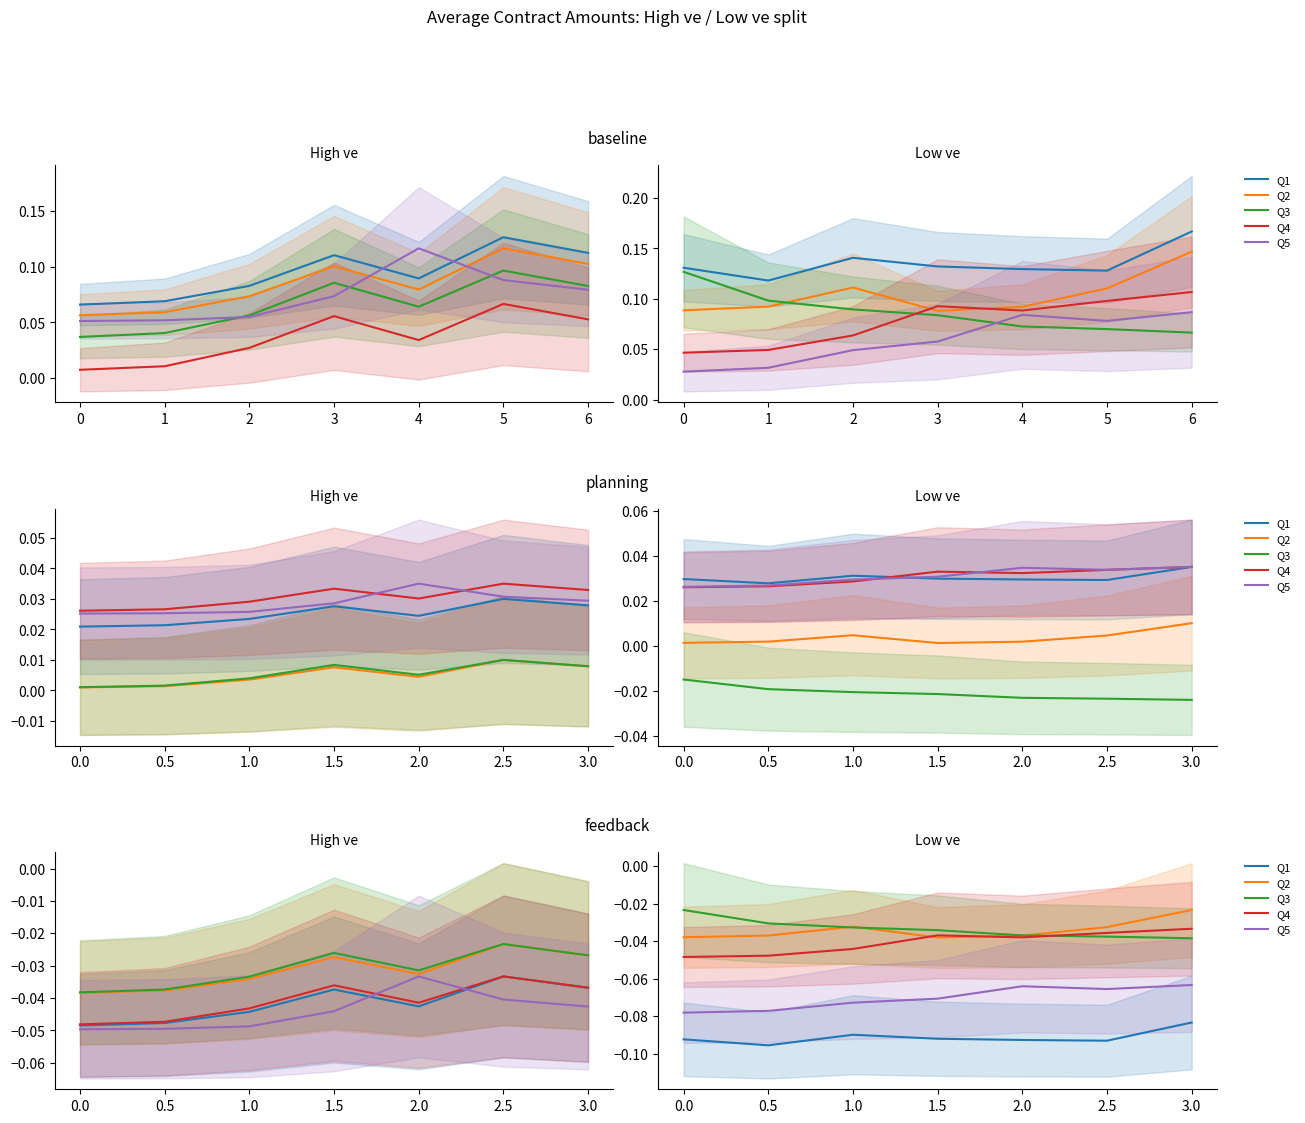

True or false: Q5 and Q3 intersect in this chart.

False